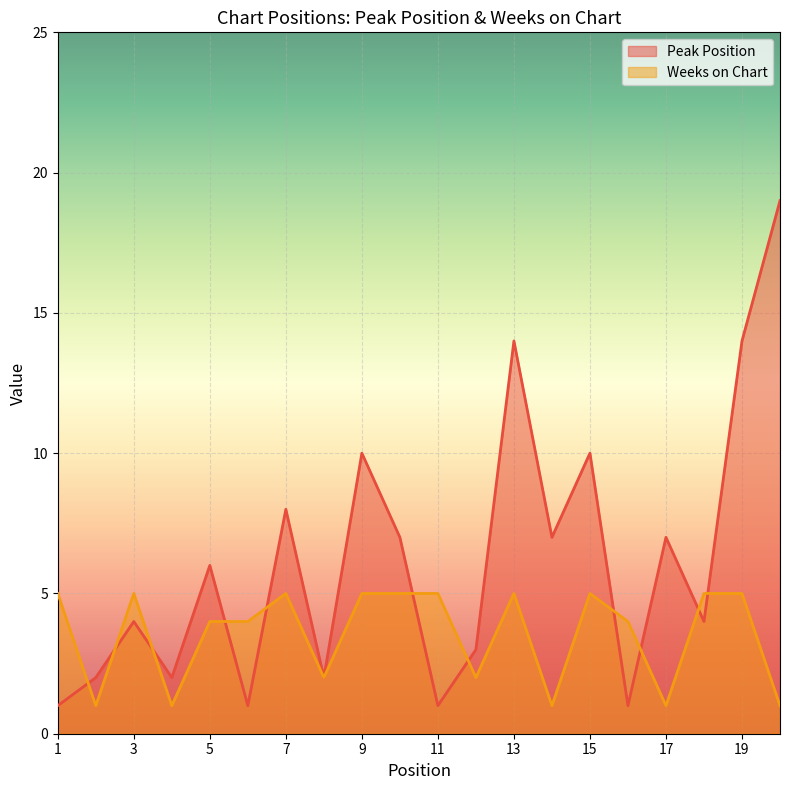

What is the maximum value shown in the chart?

19